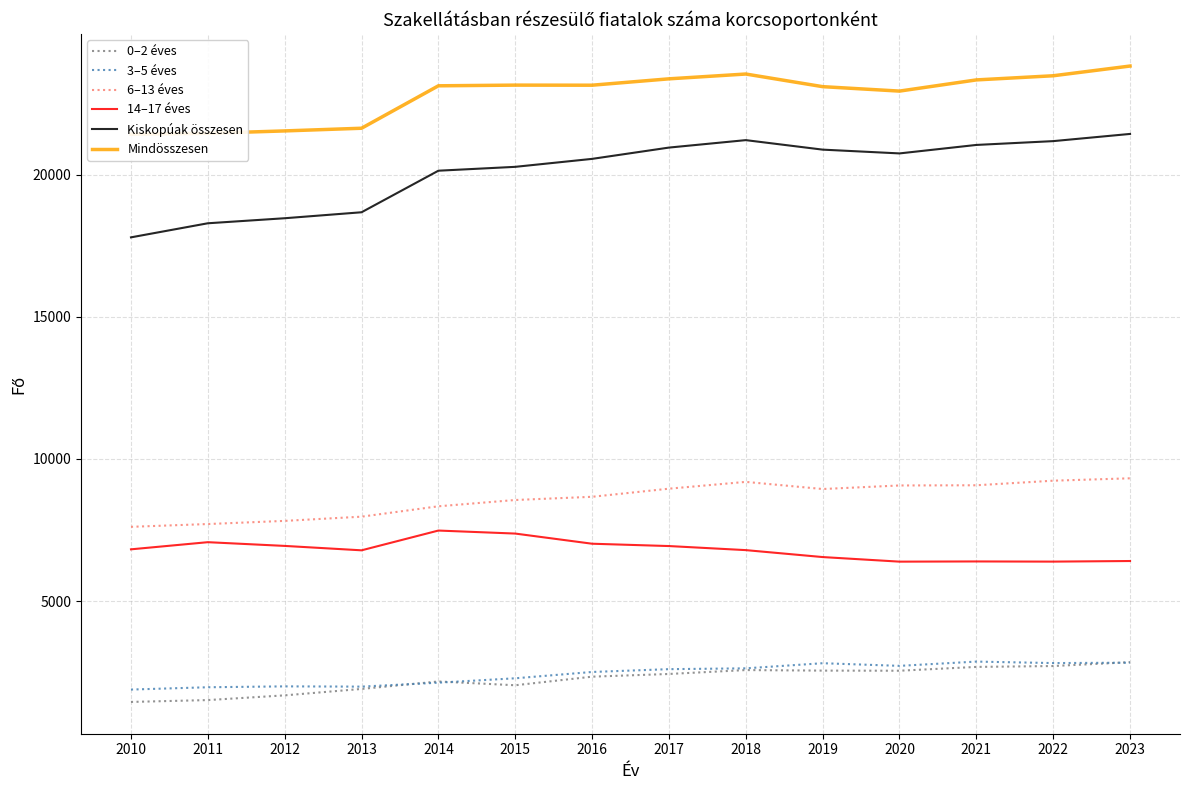

Rank the series by their maximum value, from lowest to highest.

0–2 éves, 3–5 éves, 14–17 éves, 6–13 éves, Kiskорúak összesen, Mindösszesen